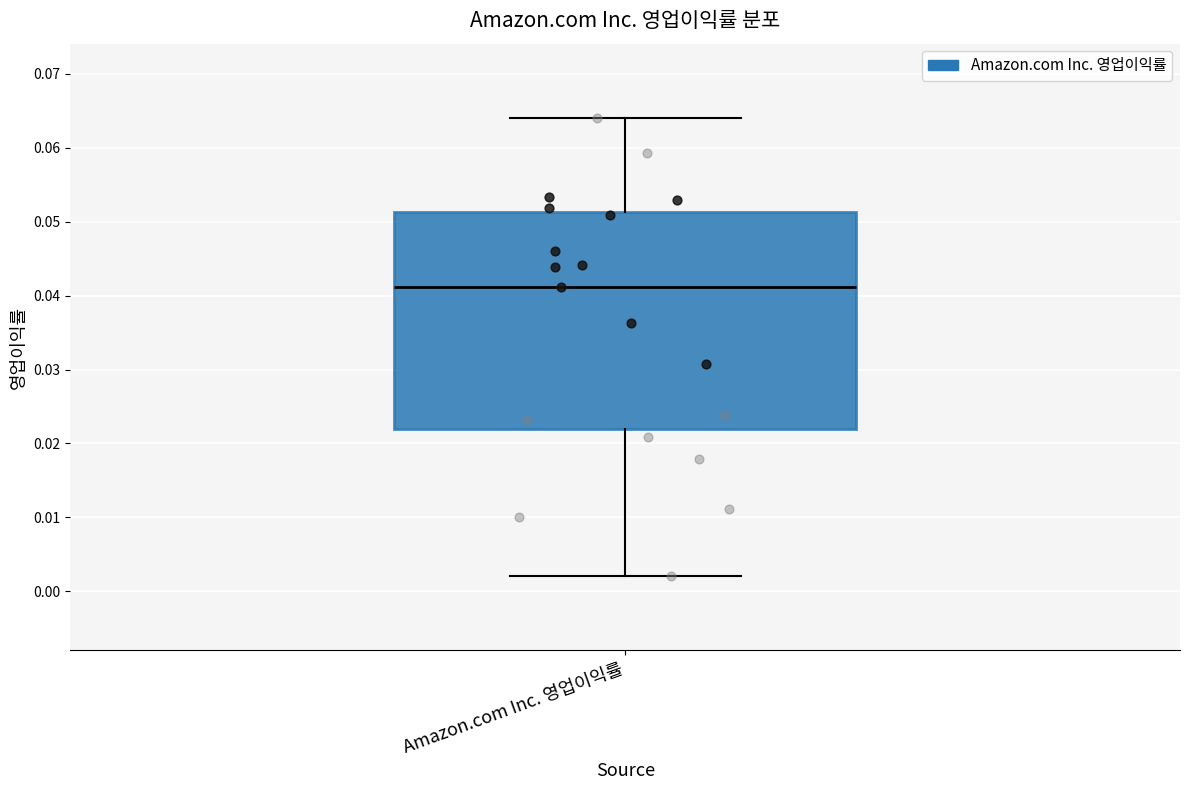

Read this box plot against the y-axis: the position of the median line, the range covered by the box, and the ends of both whiskers. The values are not printed on the chart, so give them approximately, as read against the axis.

median 0.041, box 0.022 to 0.051, whiskers 0.002 to 0.064